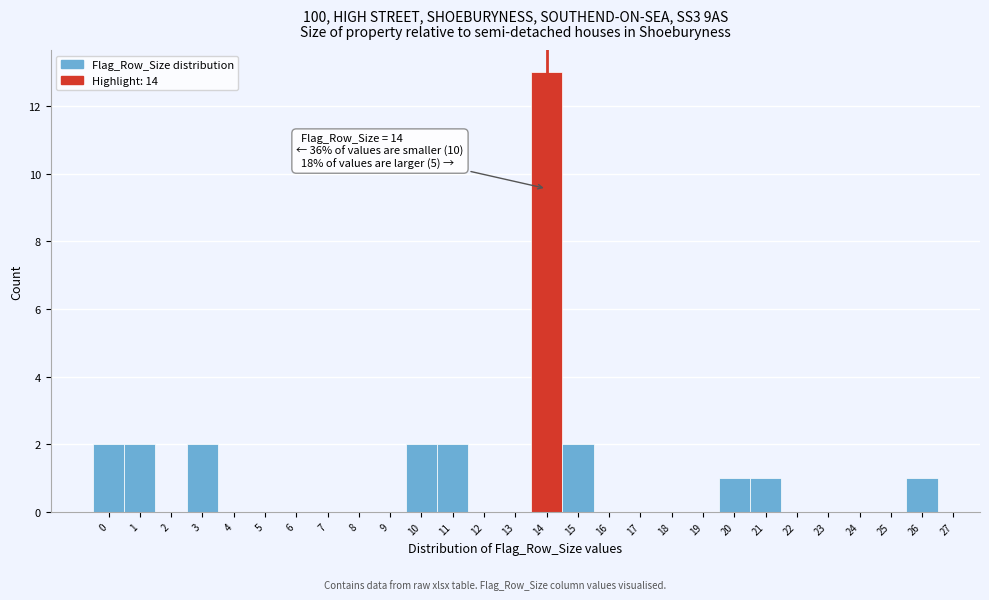

Over which range of the x-axis is the bar tallest?

13.5 to 14.5